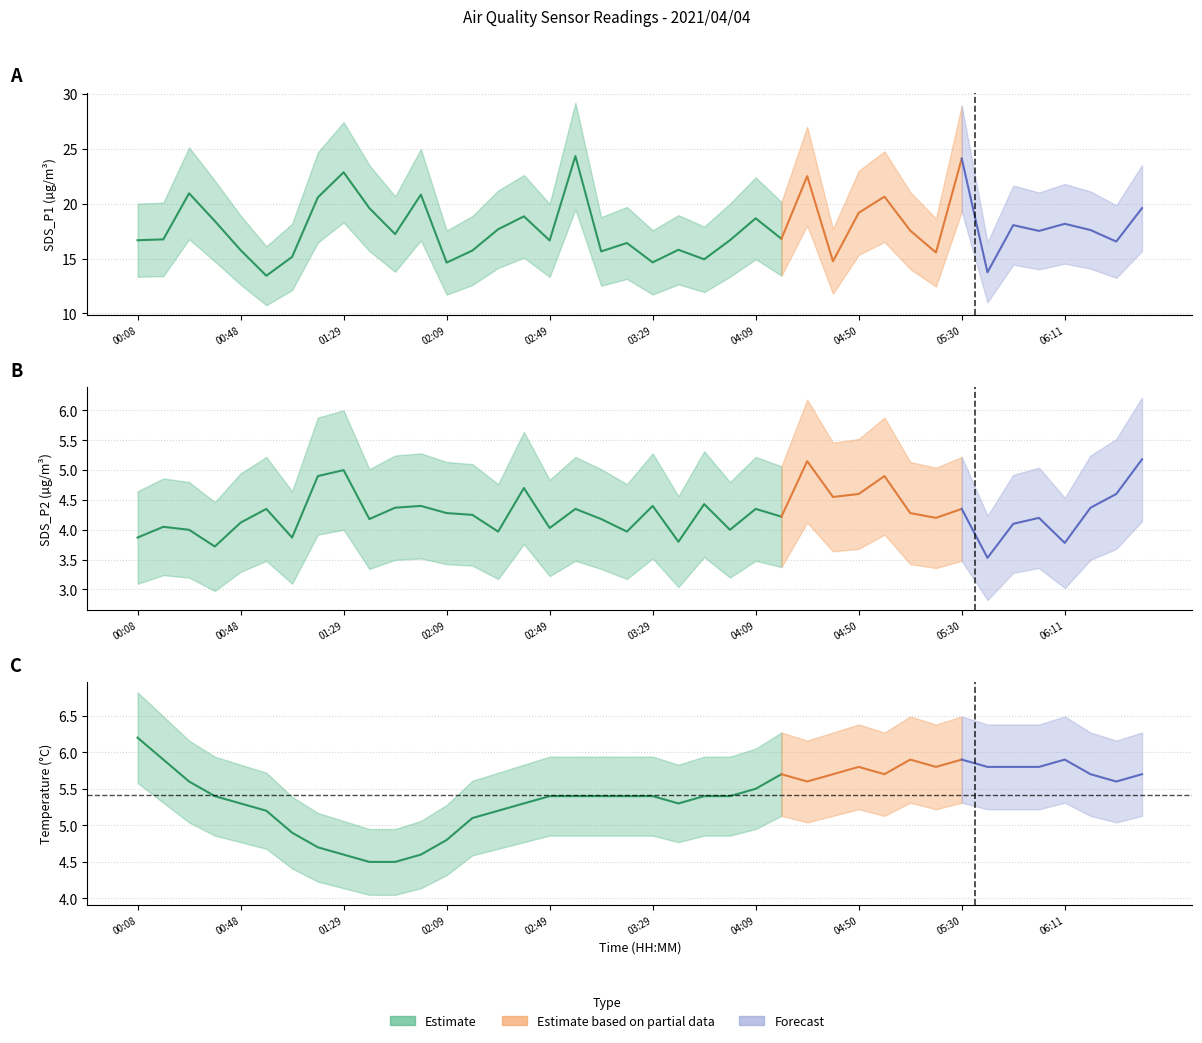

Which category has the lowest value across all series?

05:40